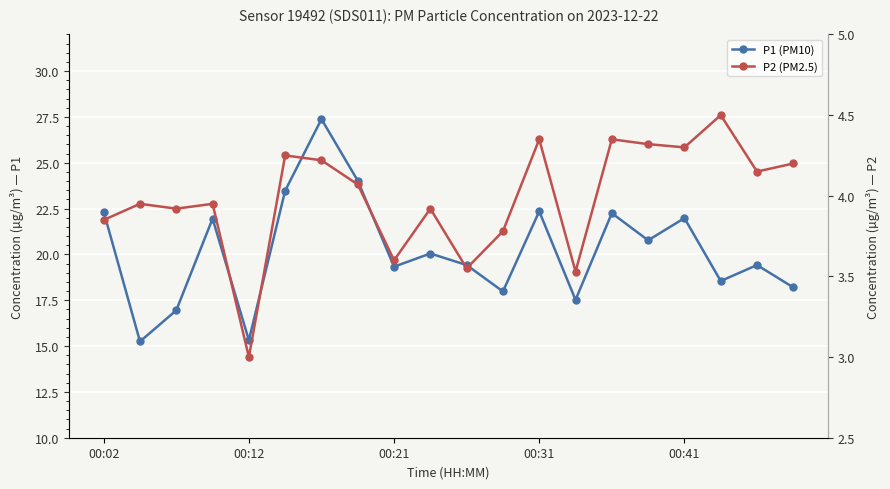

At how many categories does at least one series exceed 3?

20